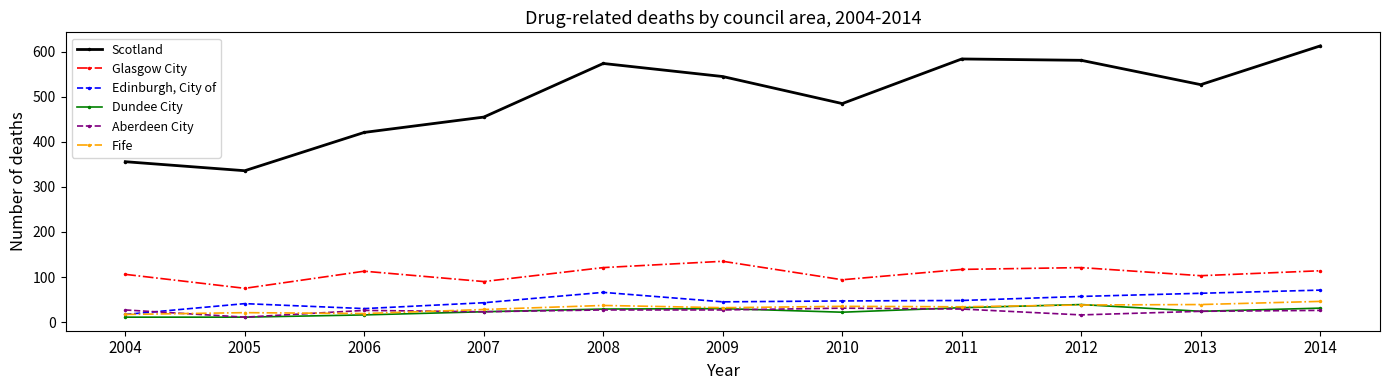

What is the difference between the Dundee City values at 2013 and 2012?

15